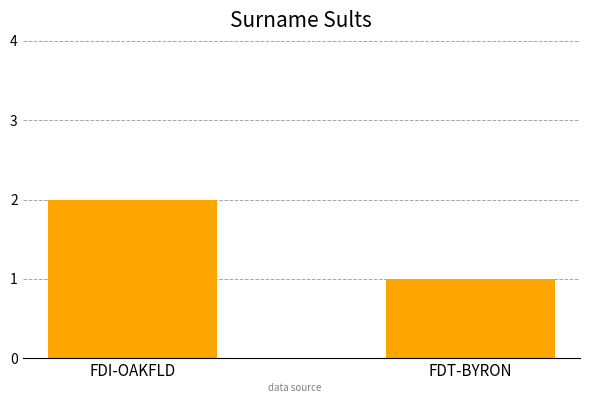

The chart shows a value of 2 at FDI-OAKFLD. True or false?

True